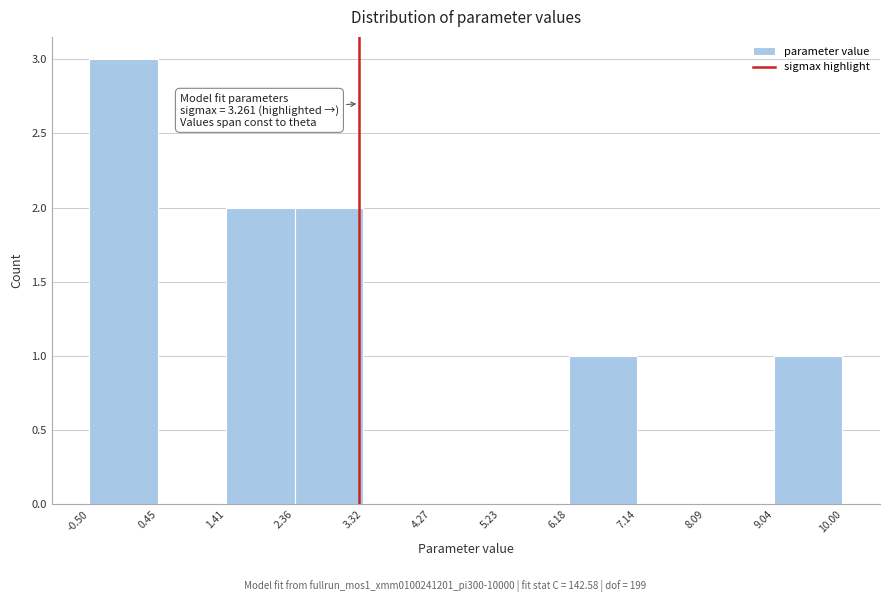

Over which range of the x-axis is the bar tallest?

-0.50 to 0.45